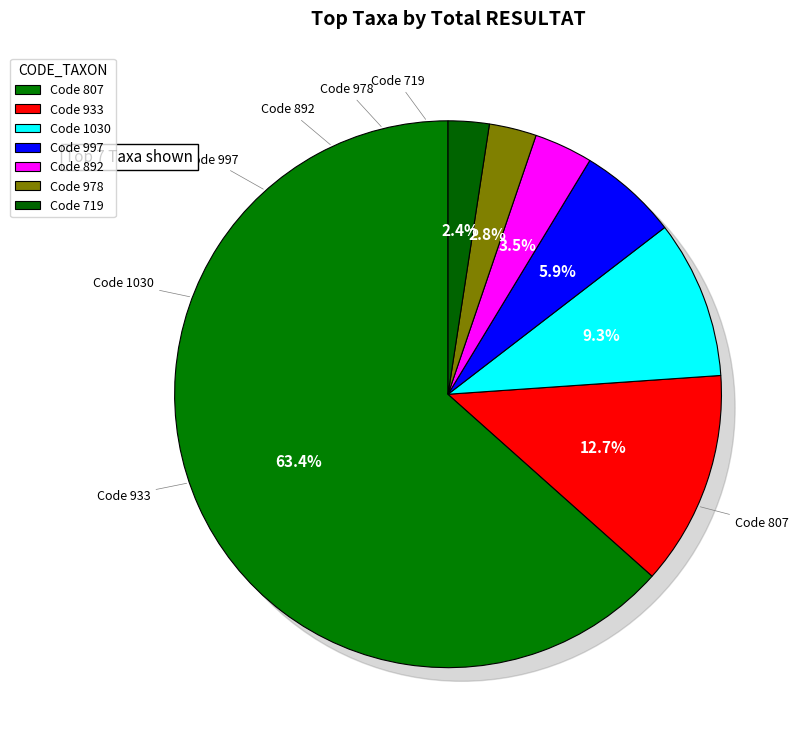

What is the change in value from 933 to 997?

-163